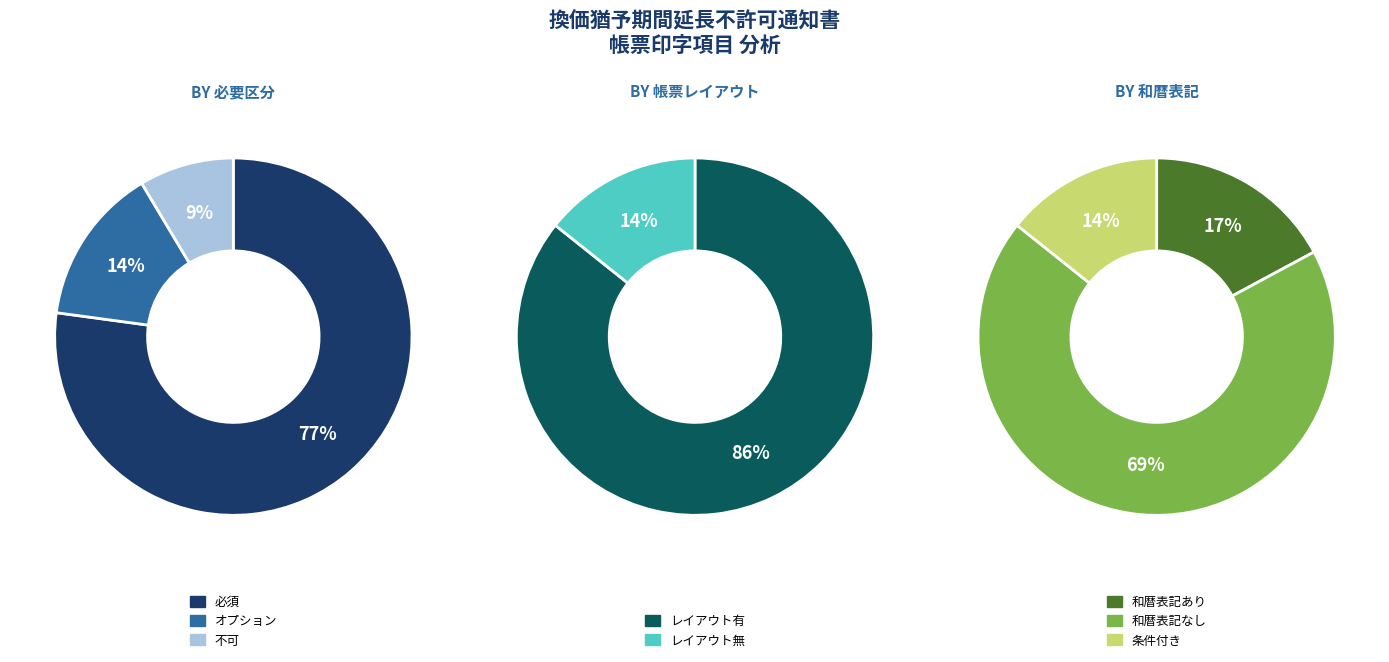

Which category has the biggest portion of the pie?

必須